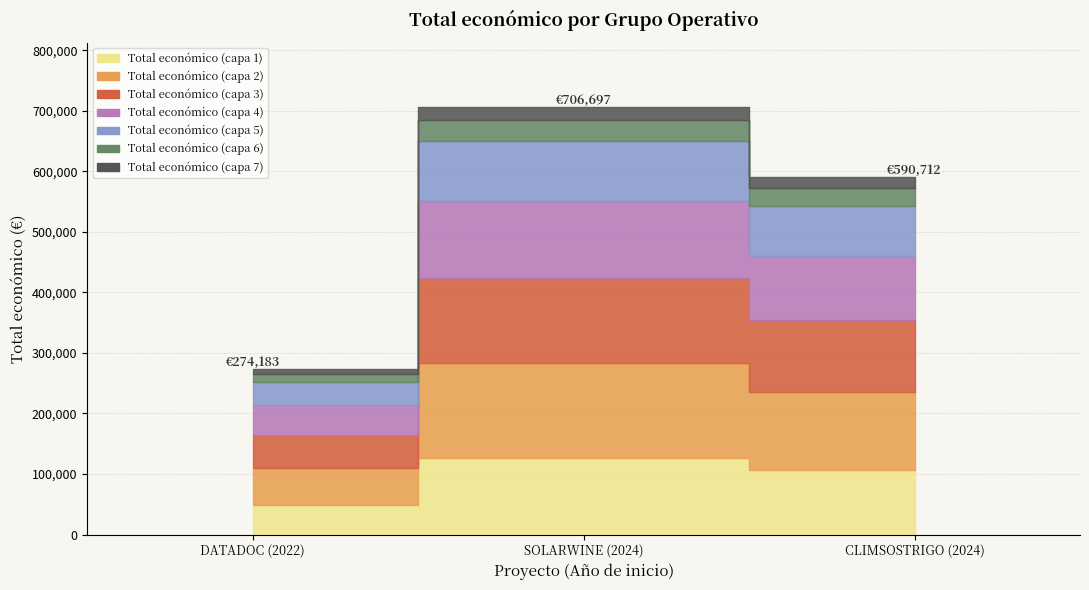

What is the maximum value shown in the chart?

706697